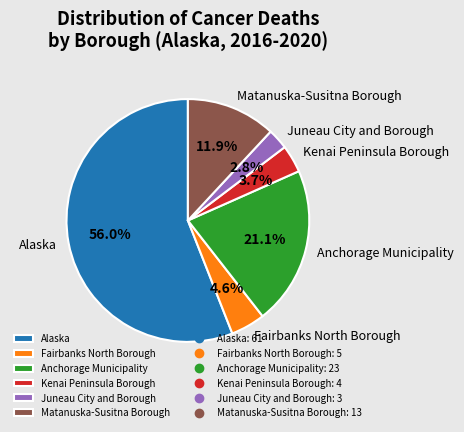

Is there a majority slice in this chart?

Yes